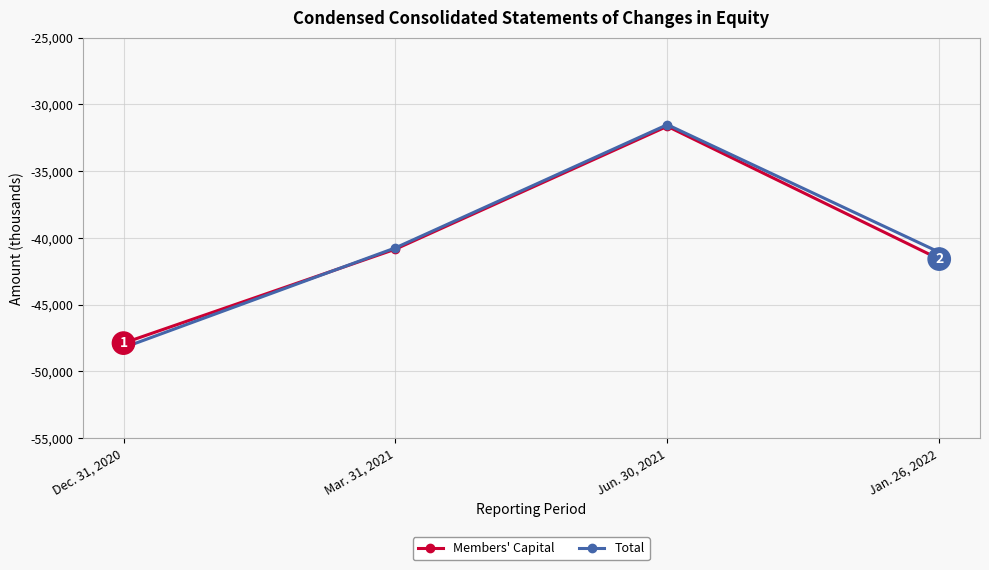

Is this an area chart (filled region under the line)?

No